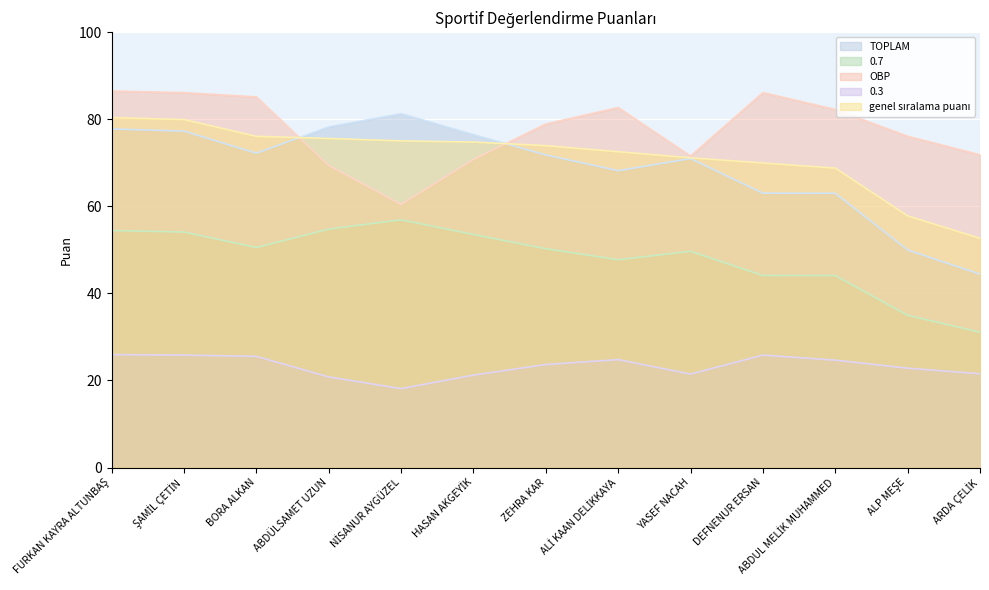

What is the label of the 12th point from the right?

ŞAMİL ÇETİN